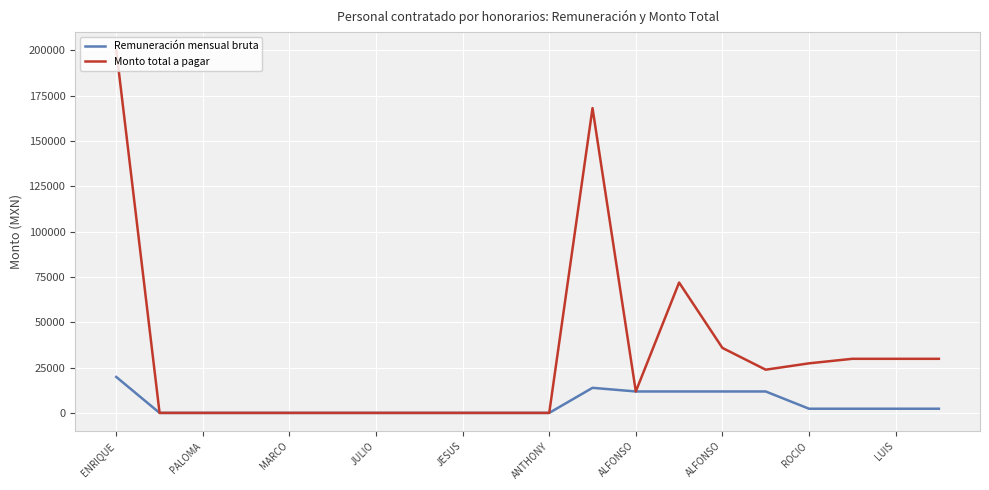

Rank the series by their average value, from highest to lowest.

Monto total a pagar, Remuneración mensual bruta